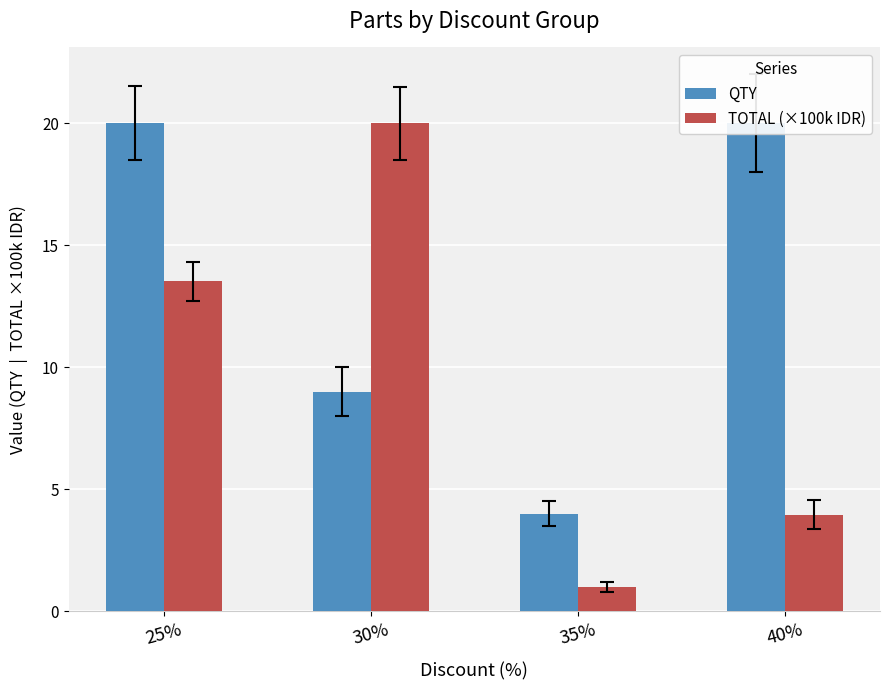

Which series has the largest total across all categories?

QTY